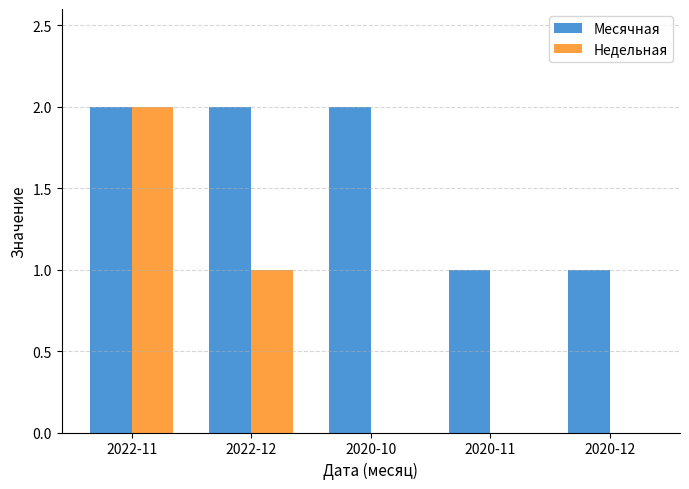

Between 2022-11 and 2022-12, which series saw the biggest shift?

Недельная